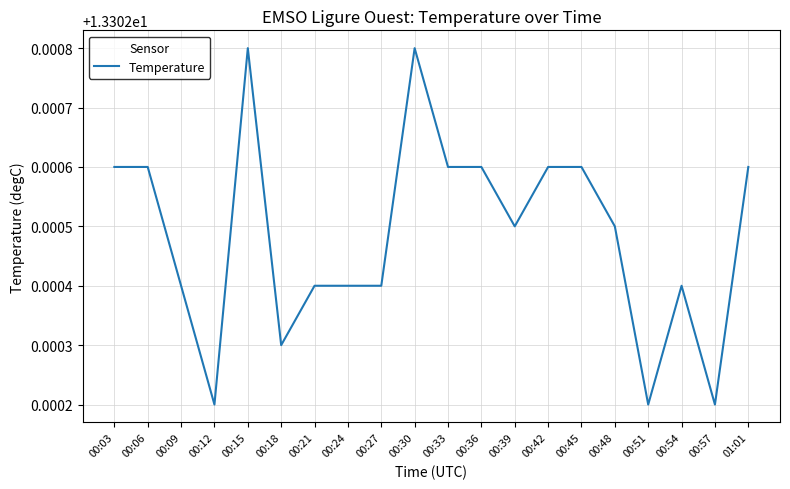

Which has a higher value, 00:39 or 01:01?

01:01